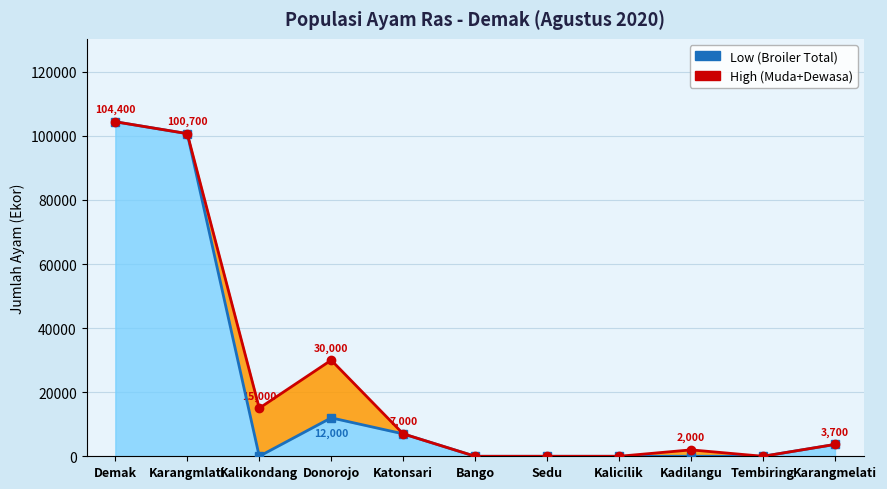

Rank the series at Demak from lowest to highest value.

Low (Broiler Total) line, High (Jumlah Muda+Dewasa) line